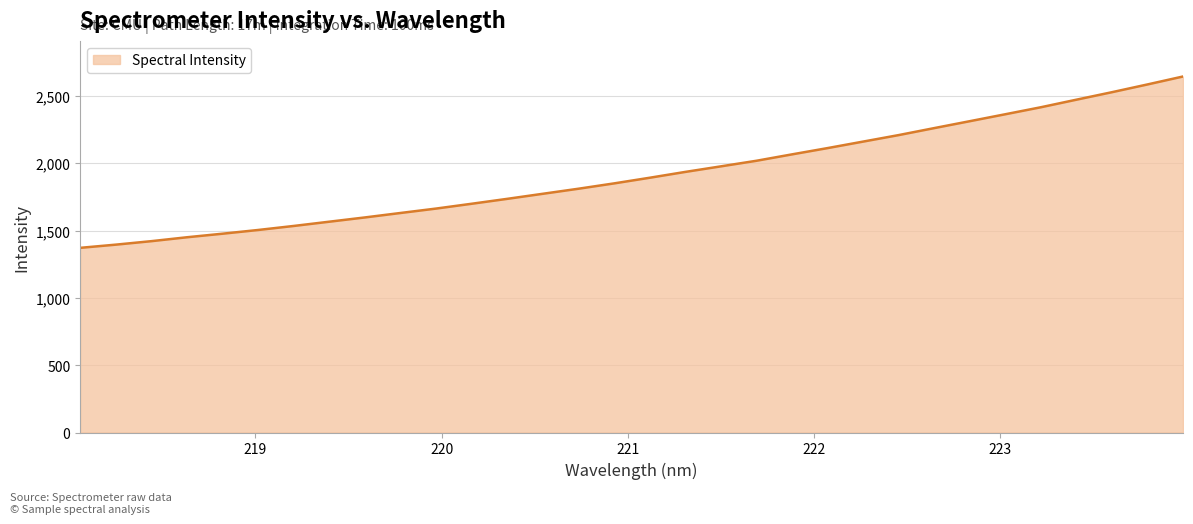

What is the greatest value displayed?

2644.6